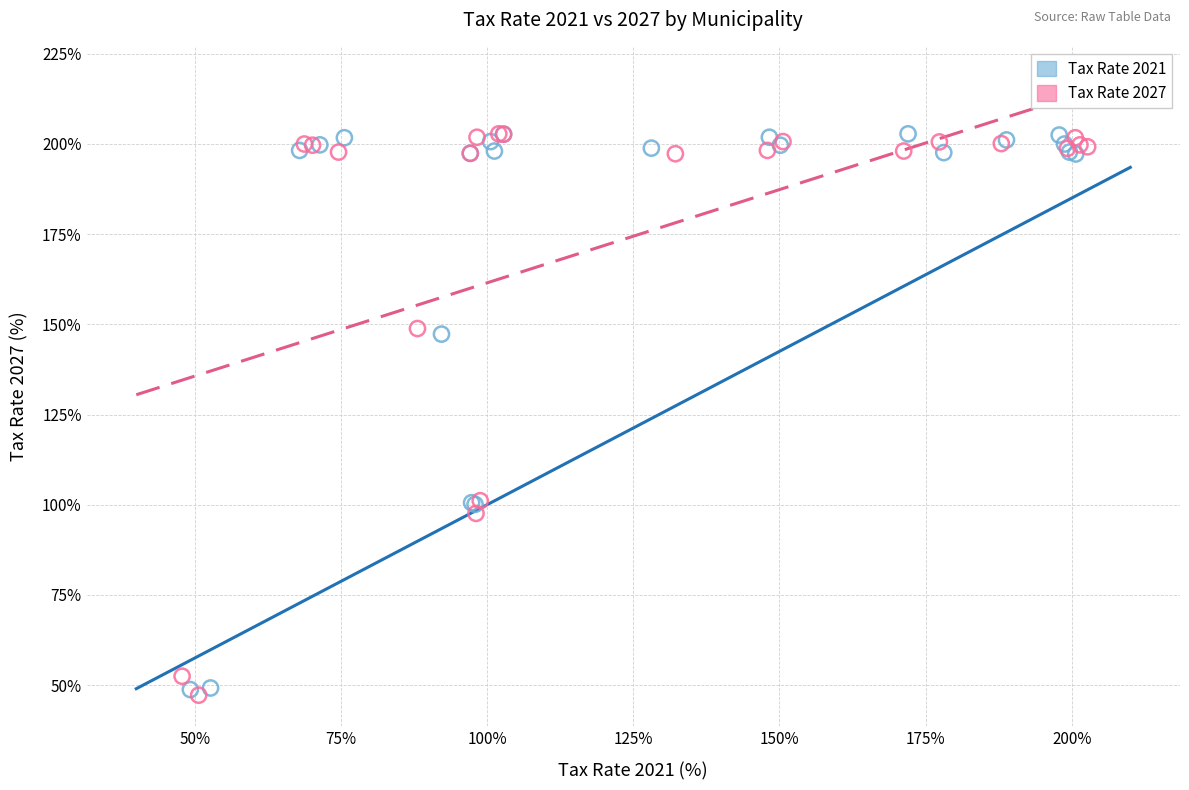

Which series contains the lowest Y value?

Tax Rate 2027